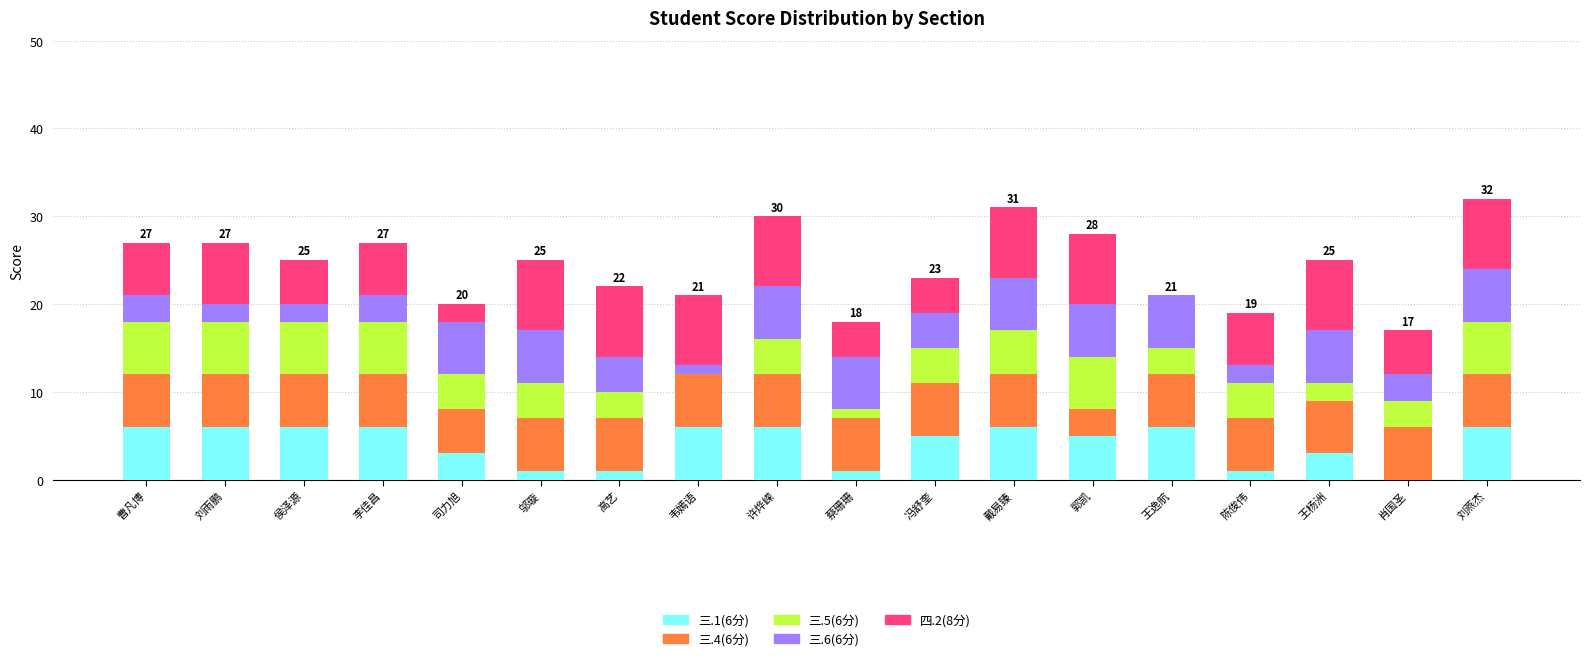

What is the total value across all series at 王杨洲?

25